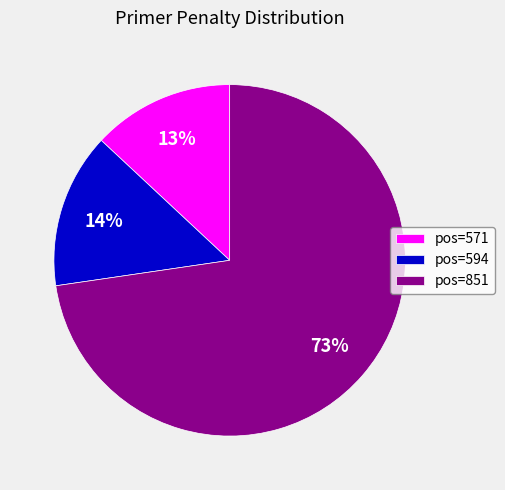

Between pos=851 and pos=594, which is larger?

pos=851